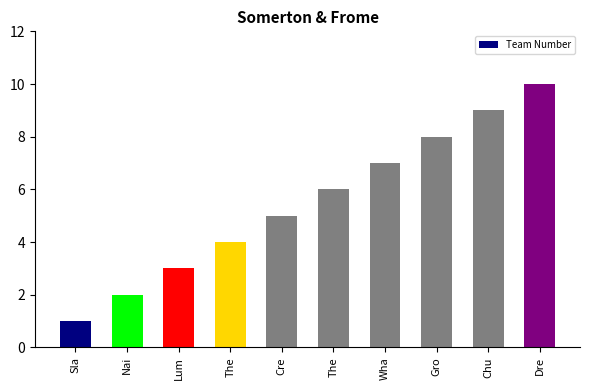

Is it true that the value at Nai is 1?

False